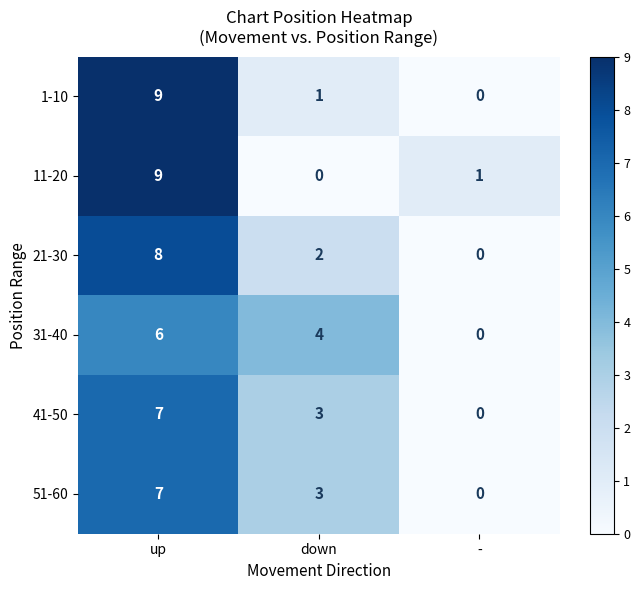

The value of 21-30 at up is 13. True or false?

False